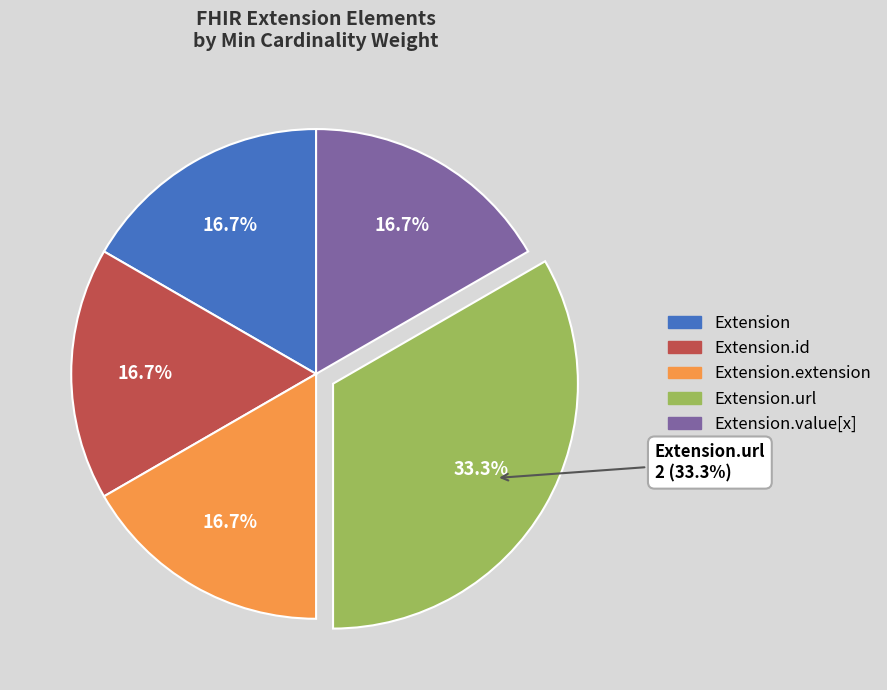

What is the smallest slice in the pie chart?

Extension